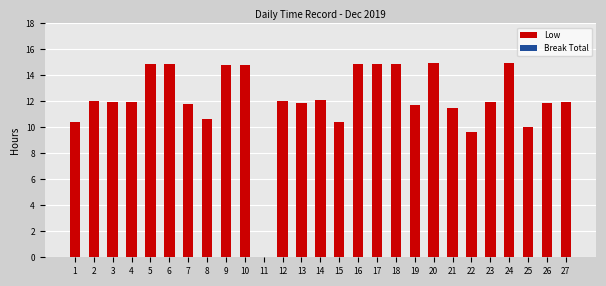

What value does the data have at 1?

10.4